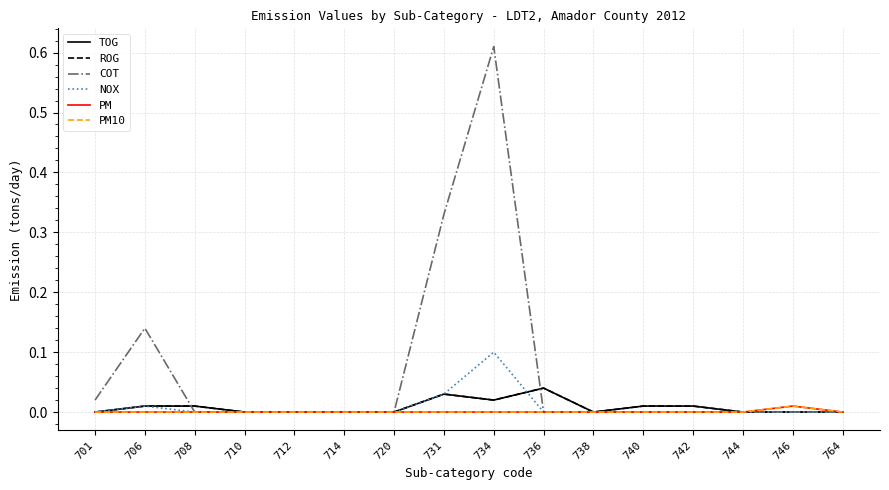

True or false: PM10 and ROG intersect in this chart.

False